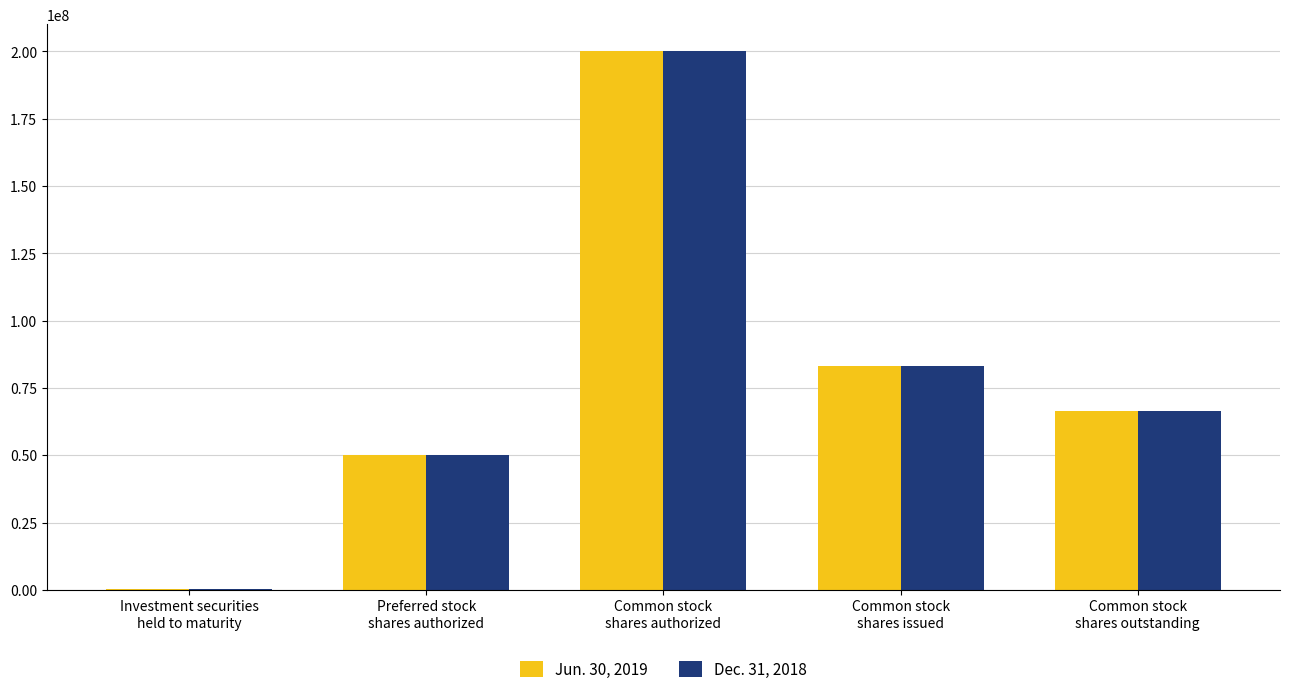

How many groups of bars are there?

5